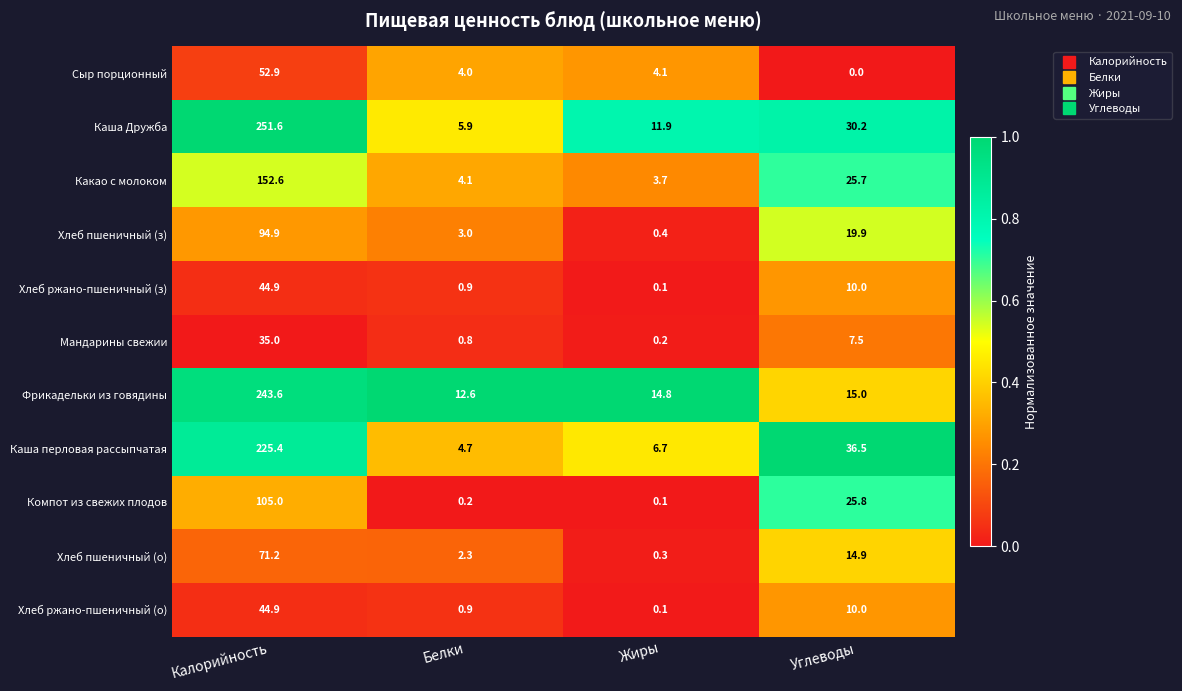

How many distinct data groups are displayed?

11